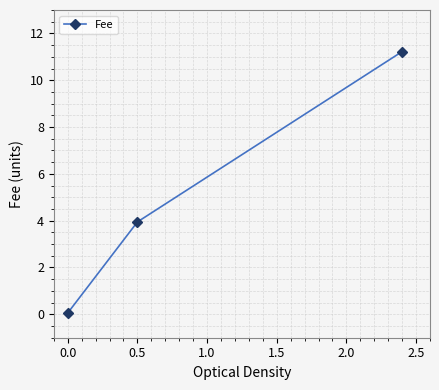

Does the chart display data point markers on the line(s)?

Yes